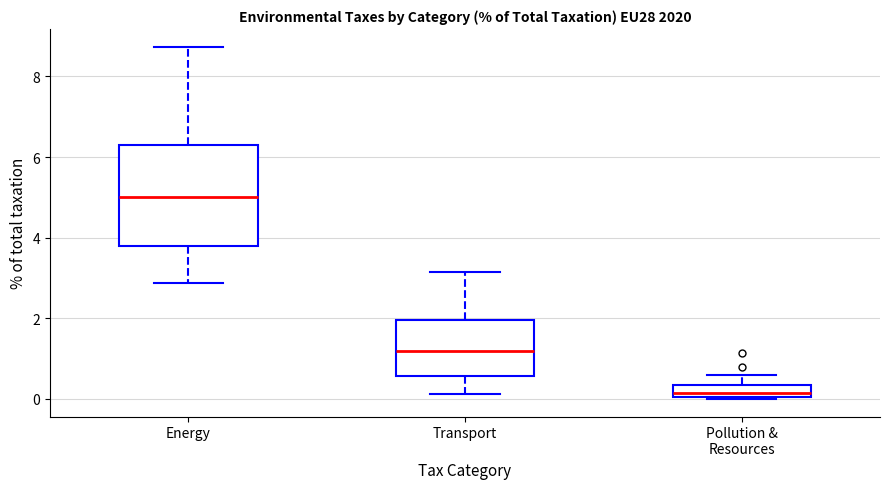

Where does the lower whisker of the box for Transport end on the y-axis? The values are not printed on the chart, so give them approximately, as read against the axis.

0.2